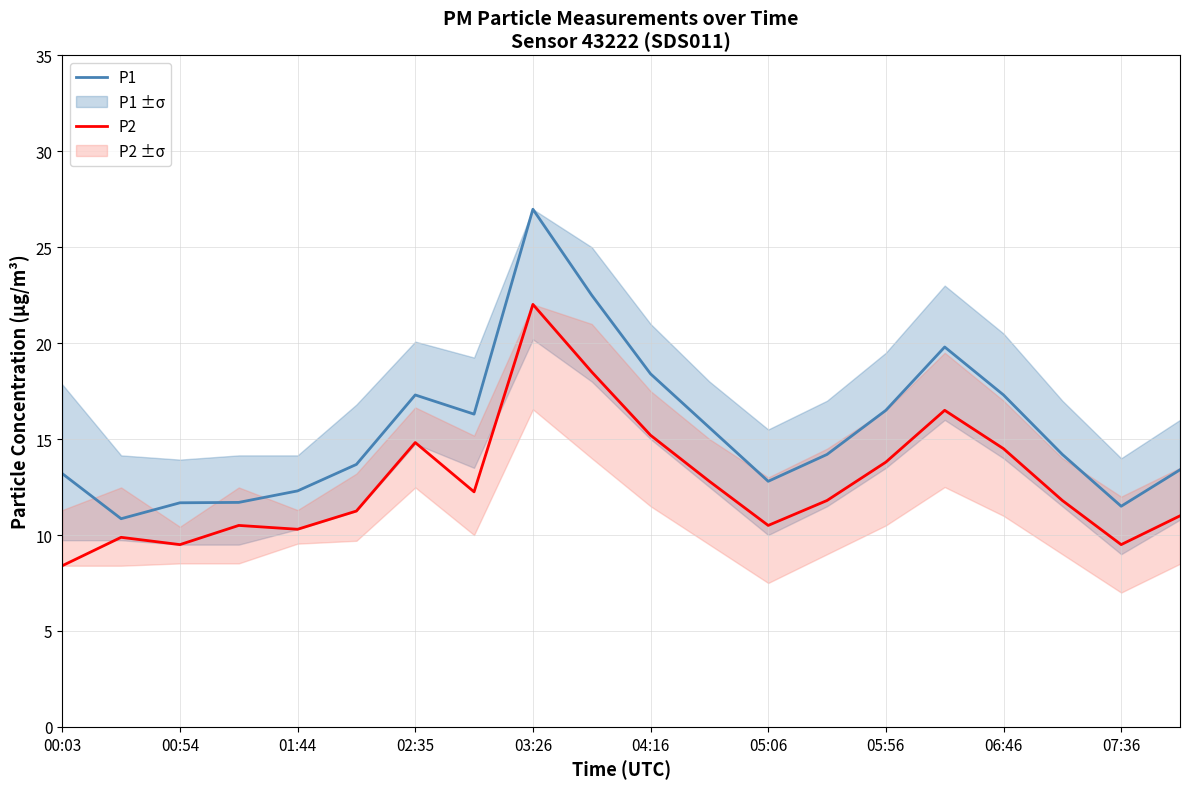

In P2, how many points are higher than both neighbors (excluding endpoints)?

5